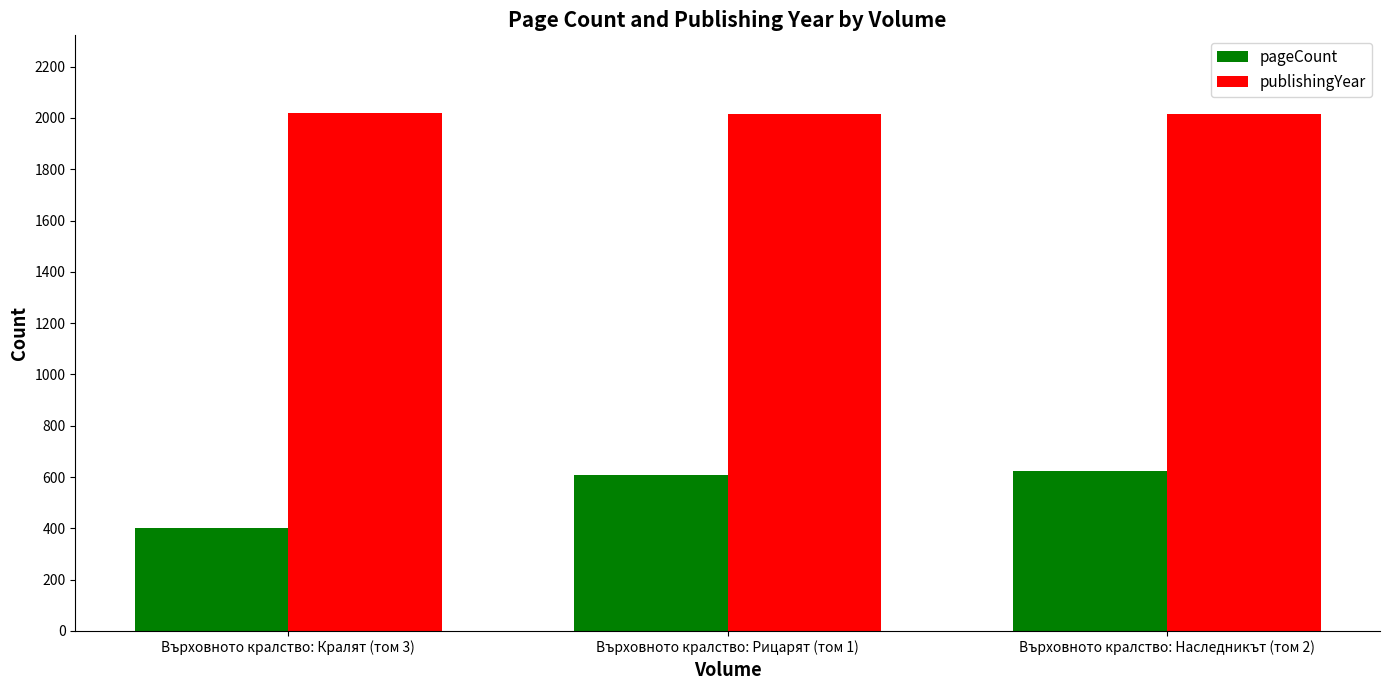

Which series has the largest range (max minus min)?

pageCount